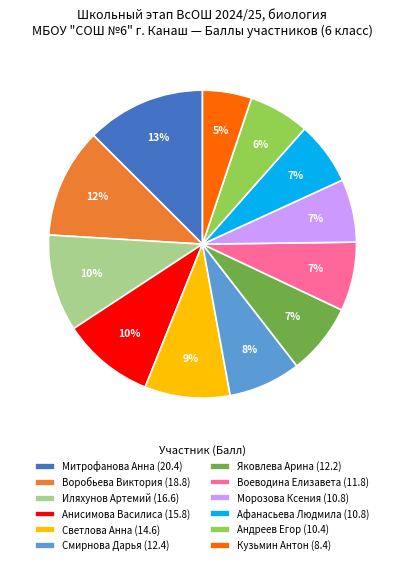

What percentage is the Анисимова Василиса slice, to the nearest percent?

10%